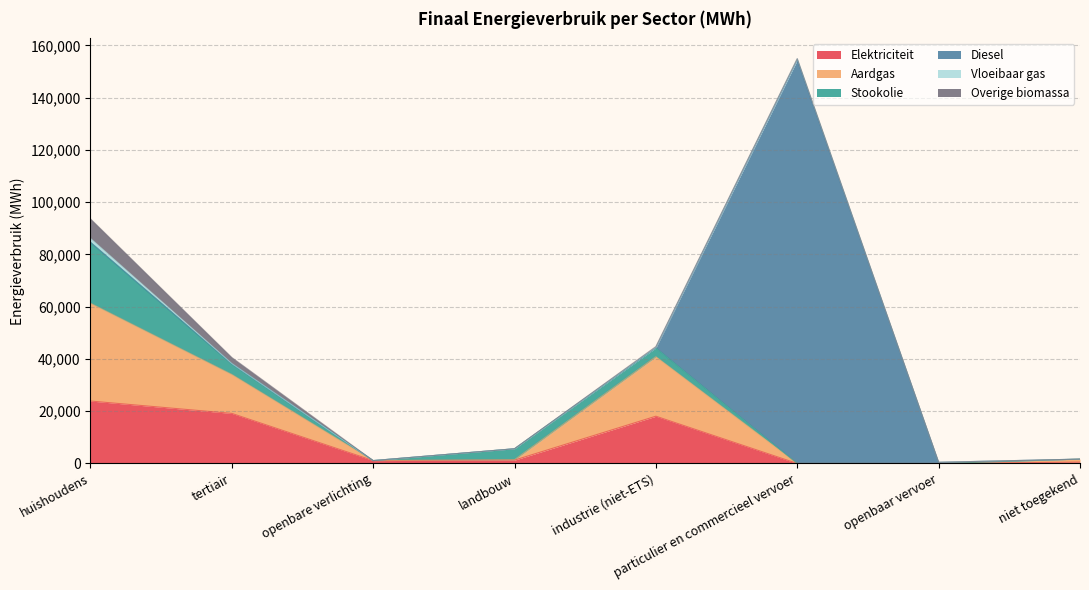

In Aardgas, how many points are higher than both neighbors (excluding endpoints)?

1